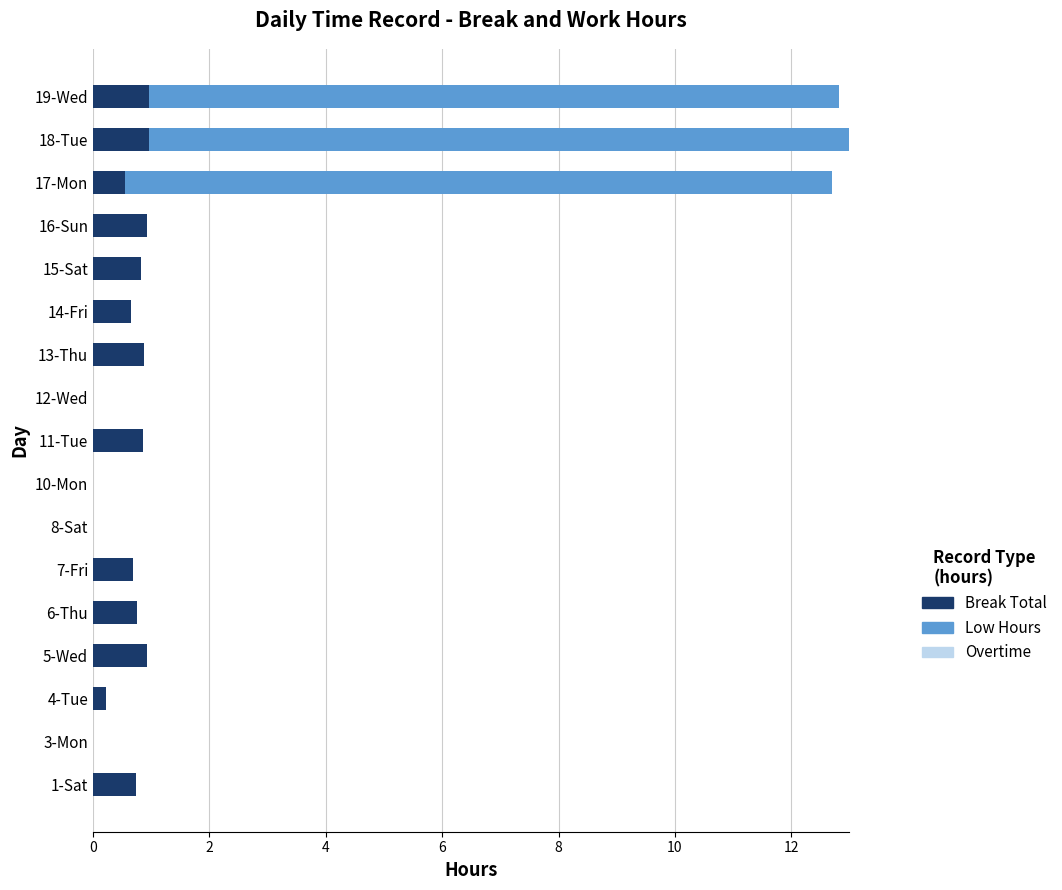

What is the total value across all series at 1-Sat?

0.7